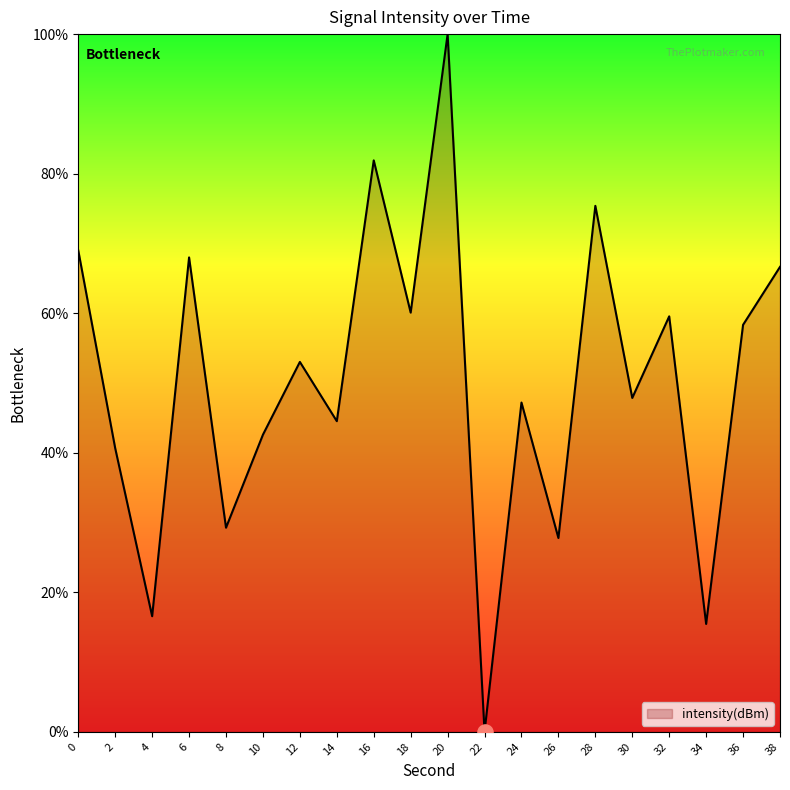

Between 22 and 38, which is larger?

38